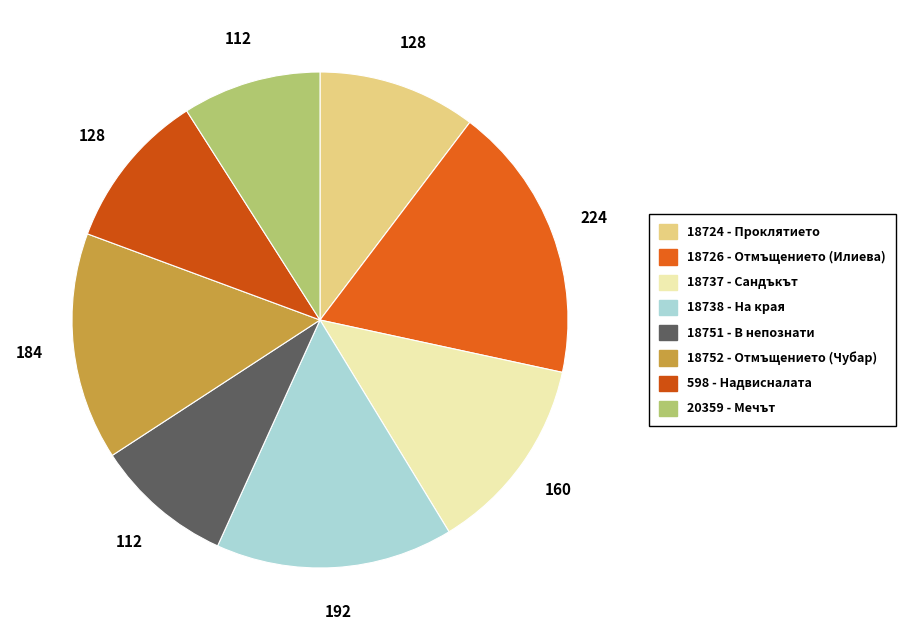

To the nearest percent, what percentage of the pie is 18737 - Сандъкът?

13%